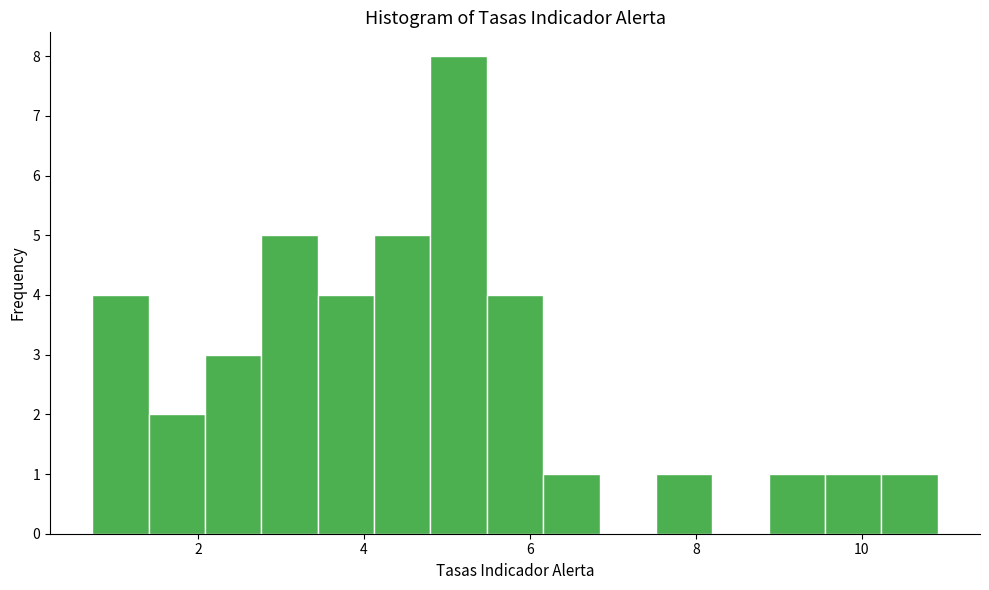

Read against the x-axis, roughly where is the centre of the tallest bar?

5.2